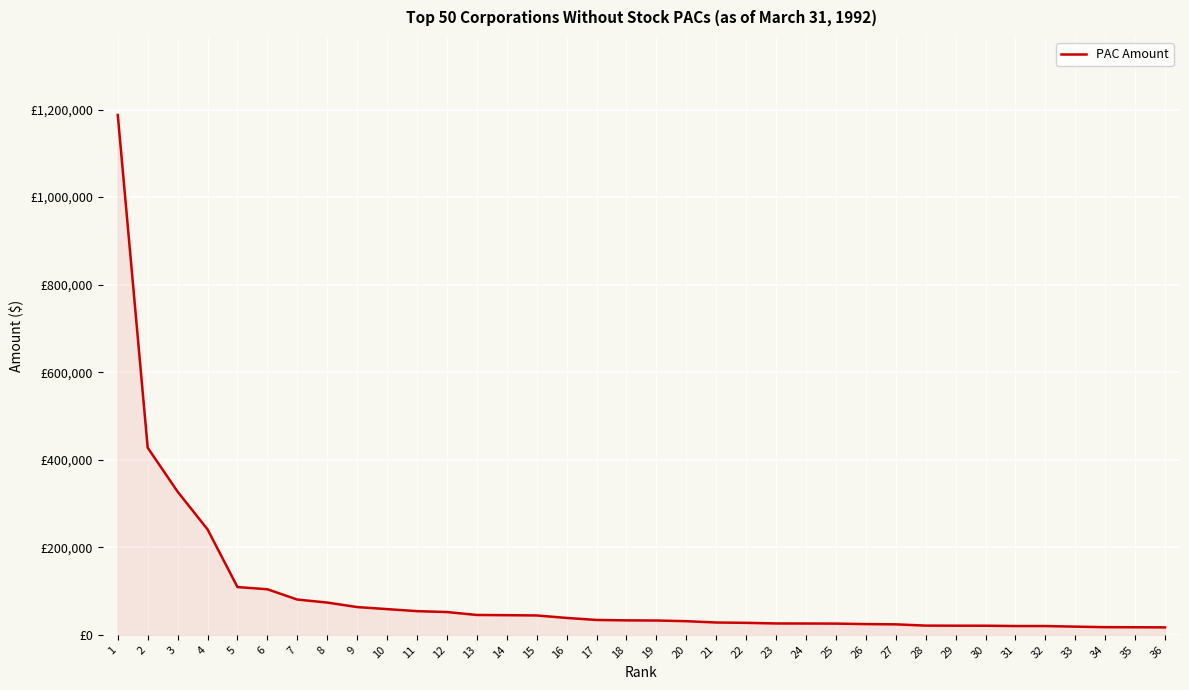

True or false: there are more than 1 points higher than both neighbors.

False